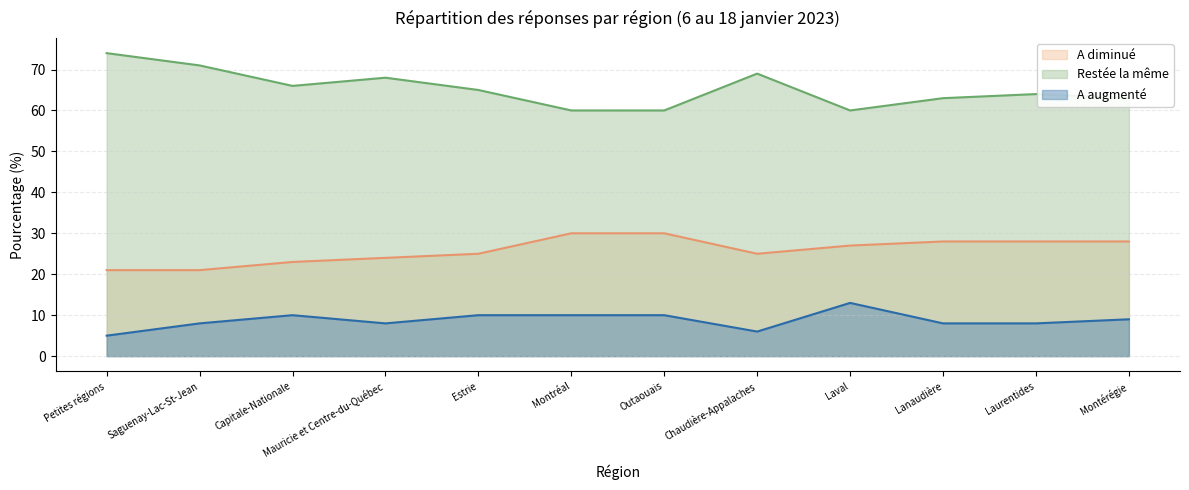

Does the chart have visible grid lines?

Yes